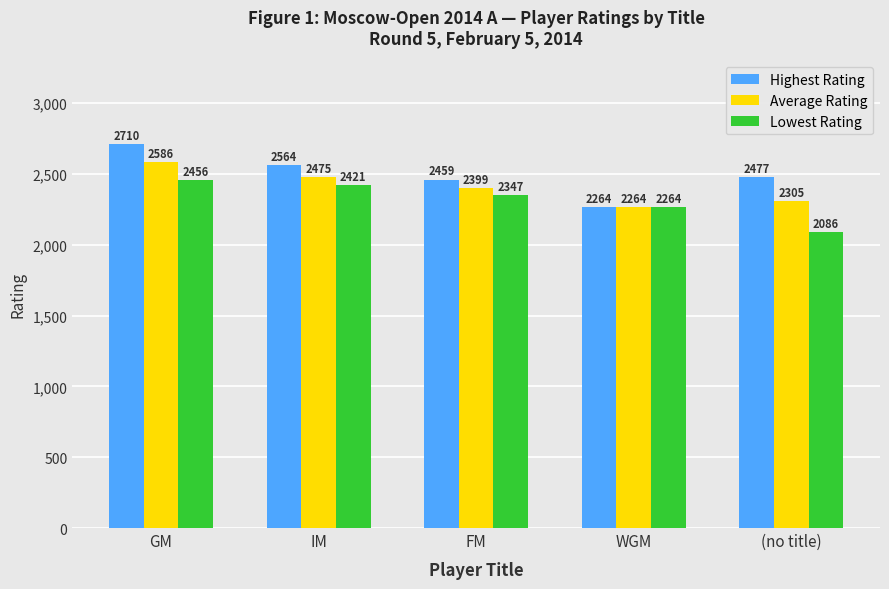

Which series has the widest spread of values?

Highest Rating